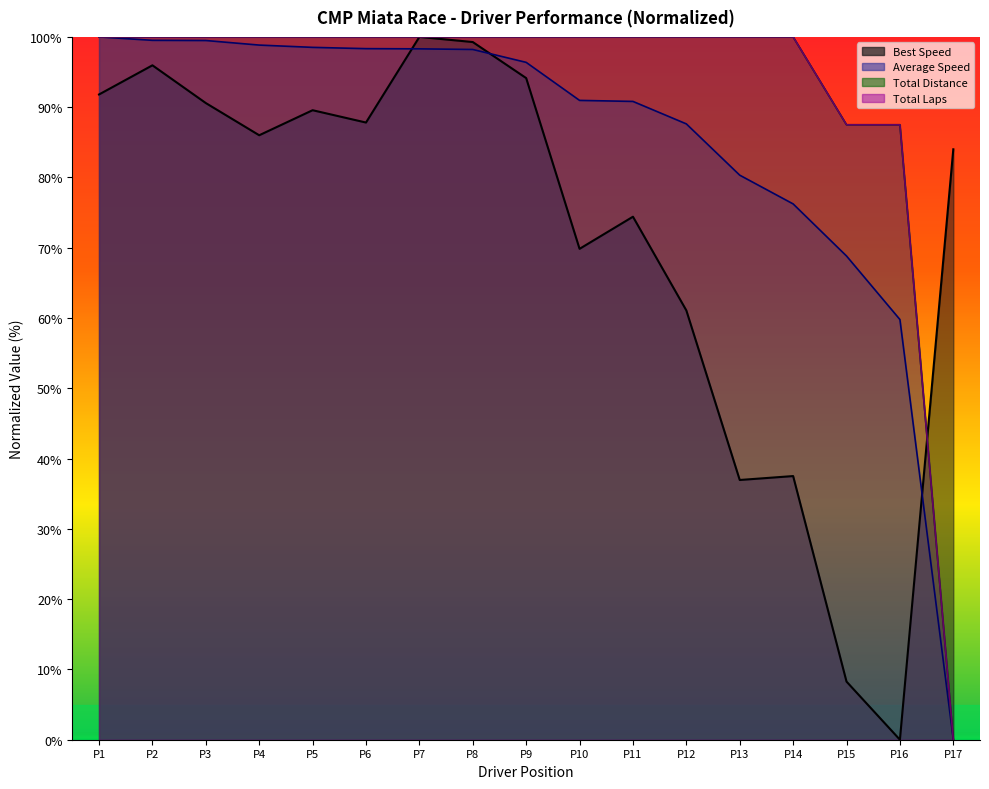

How many data points in Total Laps are less than 100?

3